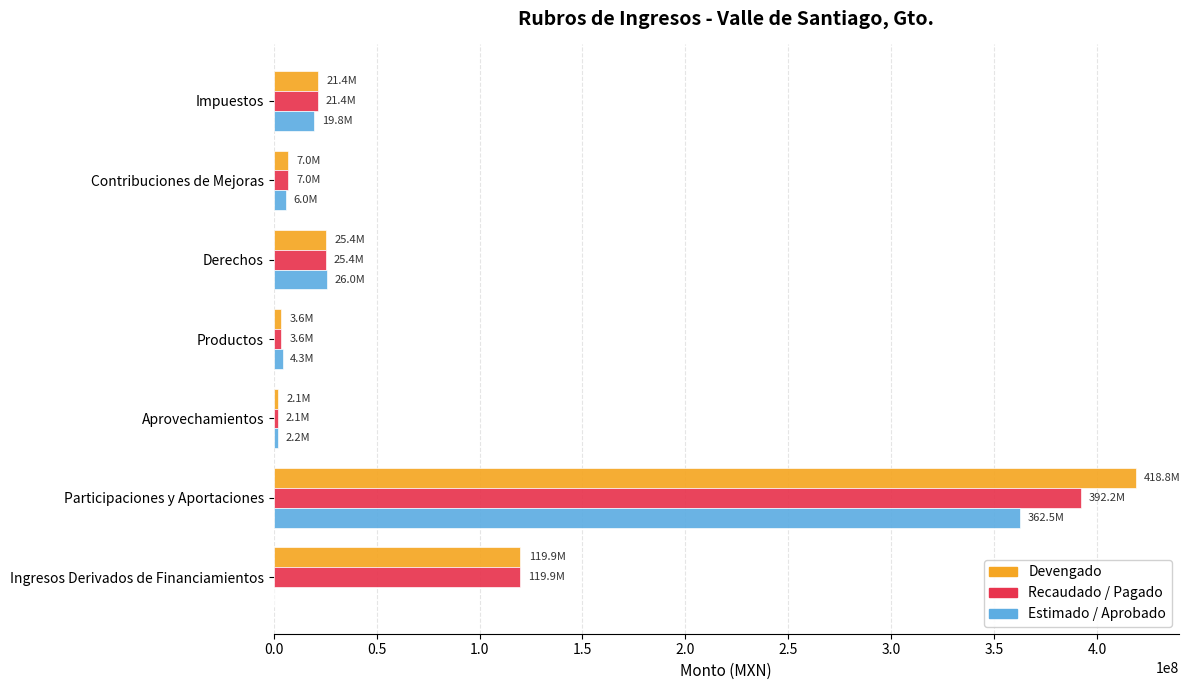

Is it true that Recaudado / Pagado equals 171764991.9 at Participaciones y Aportaciones?

False